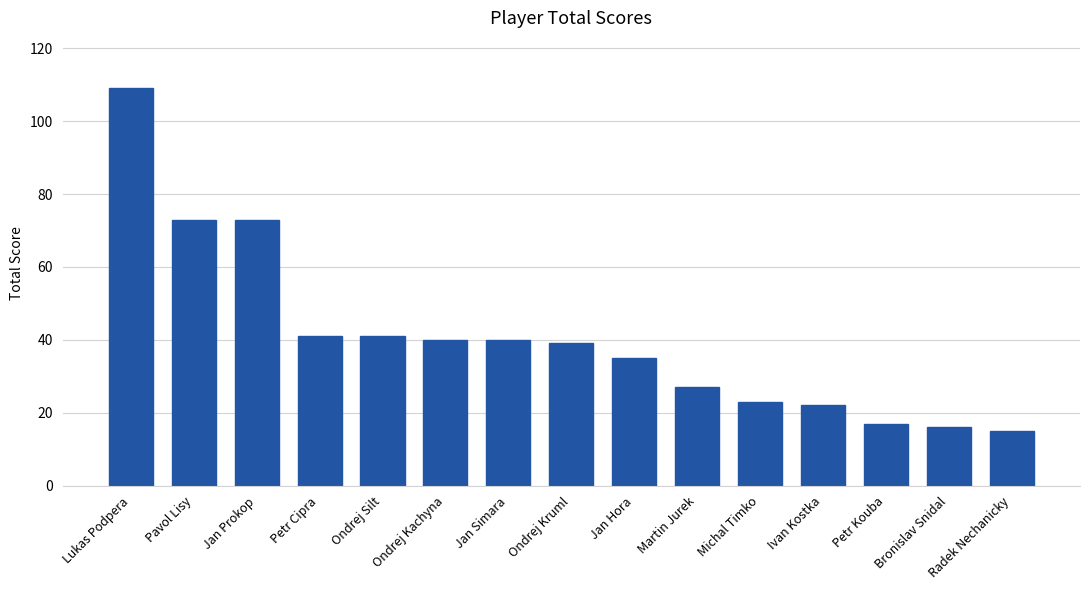

Reading left to right, transcribe all the data shown in this chart.

Lukas Podpera=109	Pavol Lisy=73	Jan Prokop=73	Petr Cipra=41	Ondrej Silt=41	Ondrej Kachyna=40	Jan Simara=40	Ondrej Kruml=39	Jan Hora=35	Martin Jurek=27	Michal Timko=23	Ivan Kostka=22	Petr Kouba=17	Bronislav Snidal=16	Radek Nechanicky=15